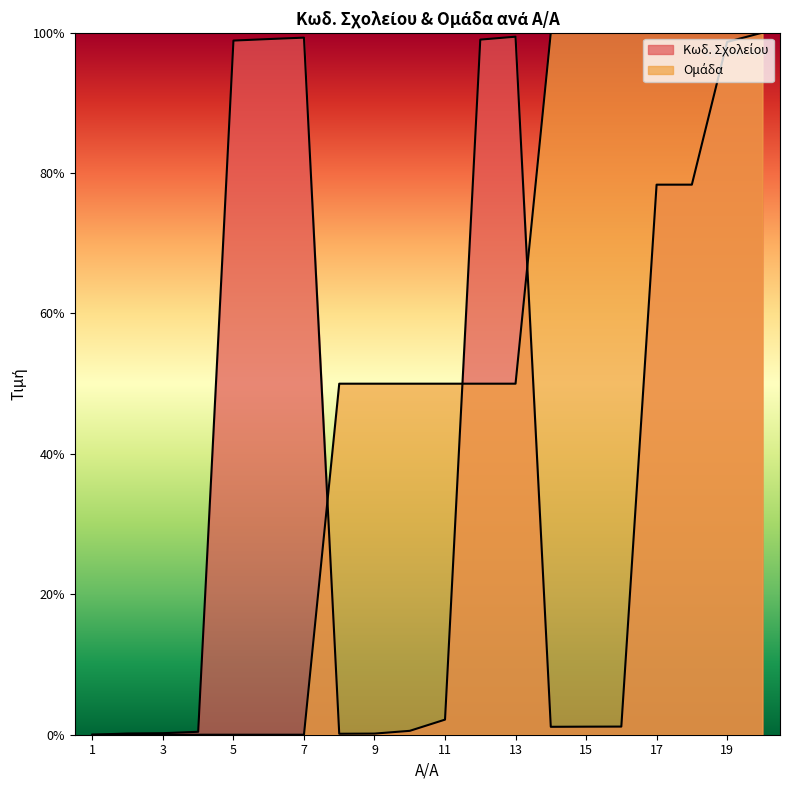

List the series in order of their overall mean, highest first.

Ομάδα, Κωδ. Σχολείου